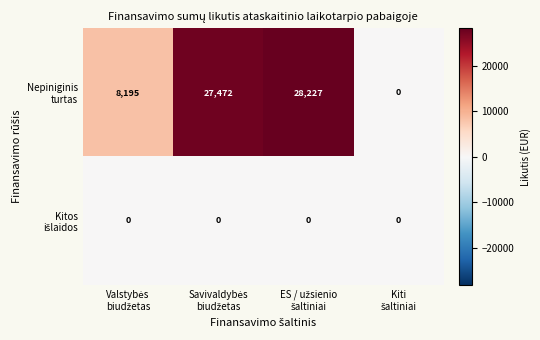

What is the maximum value shown in the chart?

28227